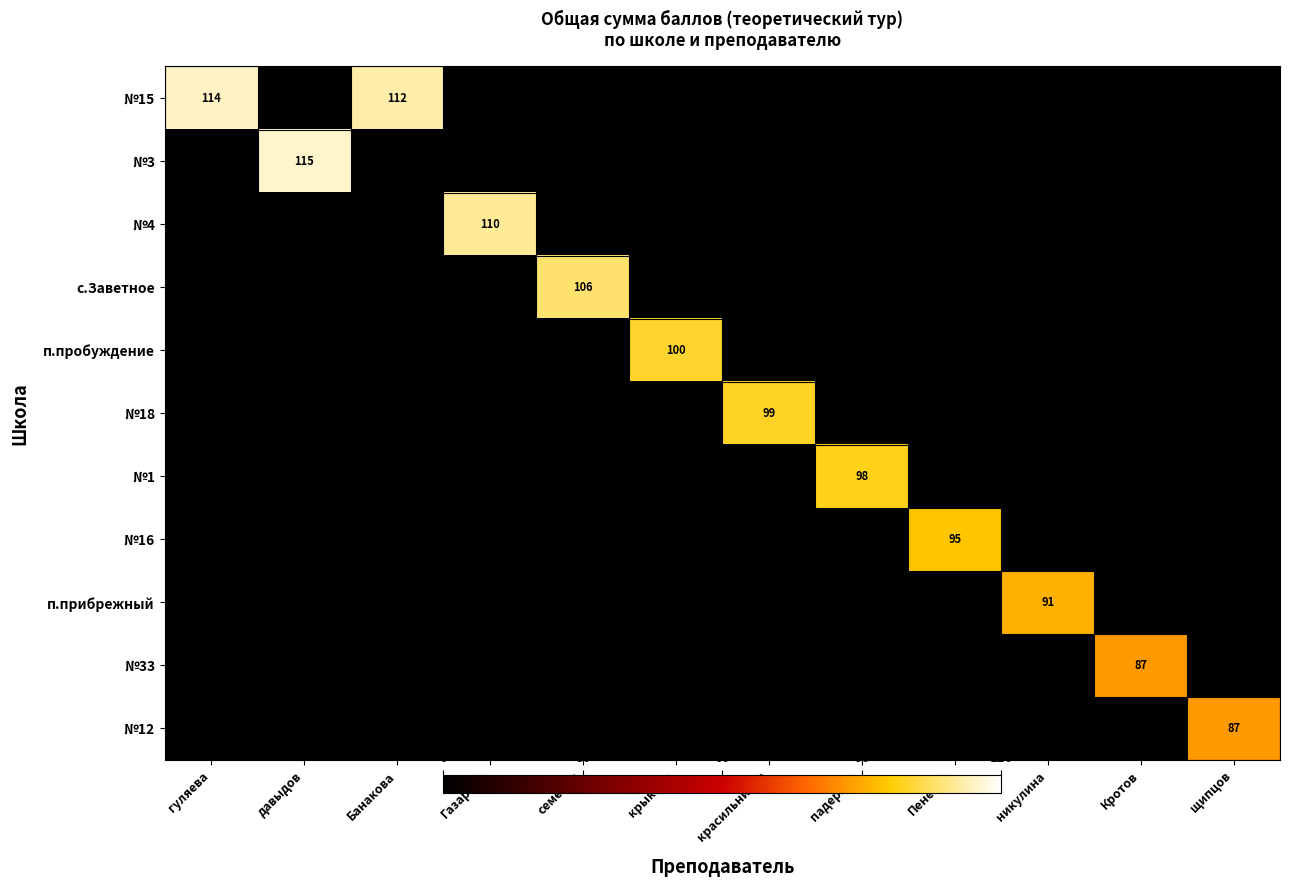

Which category has the highest value in the п.прибрежный series?

никулина